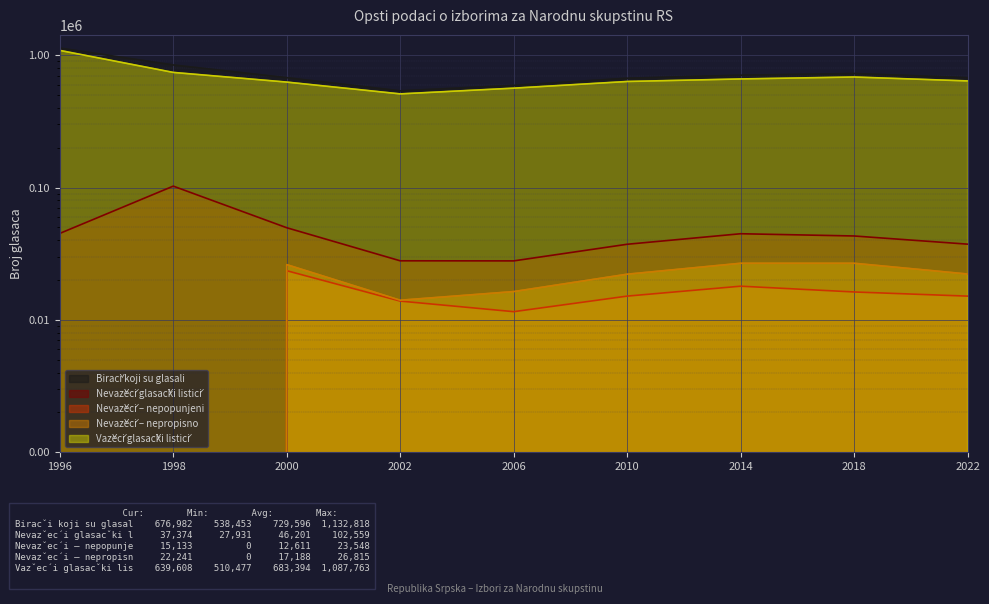

Reading left to right, extract all data points from this chart.

Birači koji su glasali: 1132818	844320	676597	538453	591926	670730	706711	727829	676982
Nevažeći glasački listići: 45055	102559	49735	27976	27931	37301	44801	43085	37374
Nevažeći – nepopunjeni: 0	0	23548	13880	11547	15136	17989	16270	15133
Nevažeći – nepropisno: 0	0	26187	14096	16384	22165	26812	26815	22241
Važeći glasački listići: 1087763	741761	626862	510477	563995	633429	661910	684744	639608